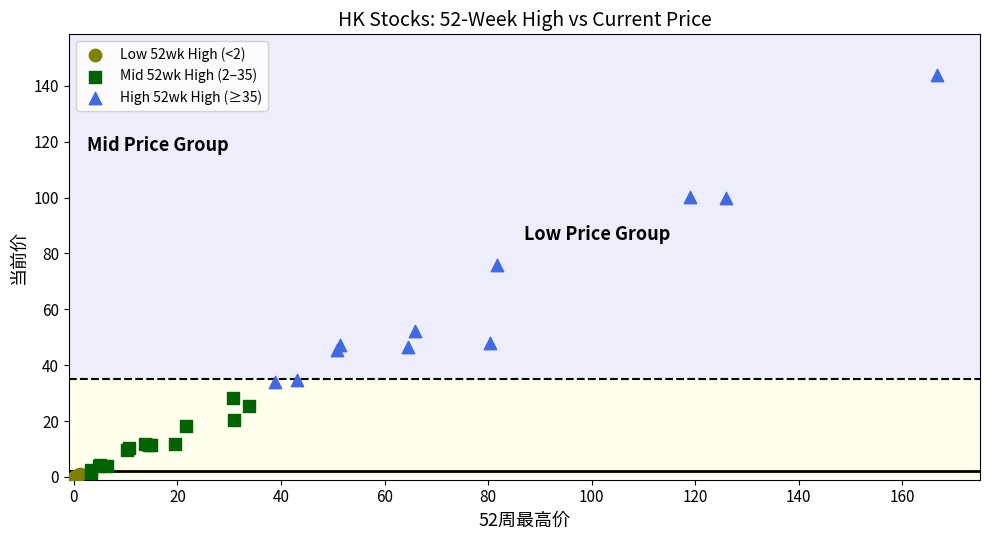

Which series has the widest spread of Y values?

High 52wk High (≥35)